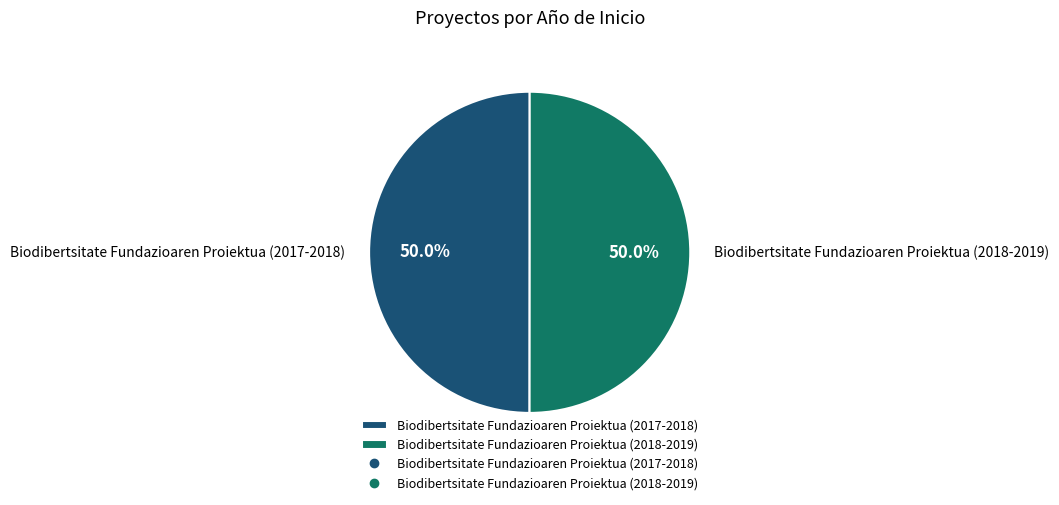

Approximately how many times larger is the value at Biodibertsitate Fundazioaren Proiektua (2017-2018) compared to Biodibertsitate Fundazioaren Proiektua (2018-2019)?

1.0